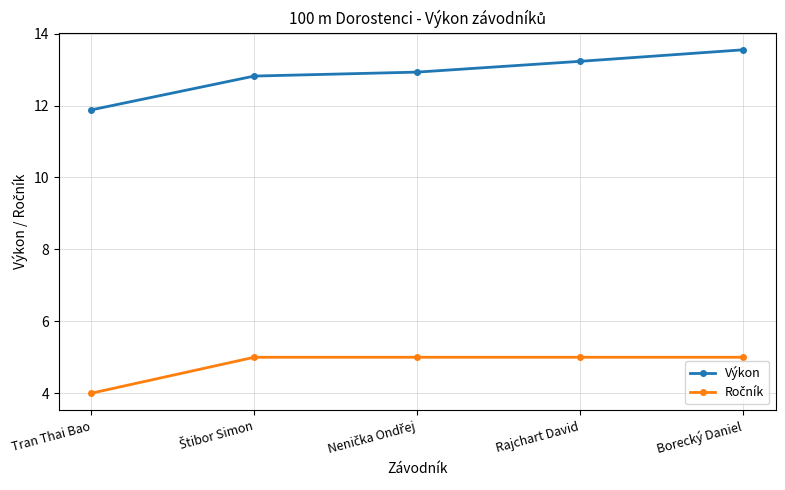

What is the smallest value displayed?

4.0